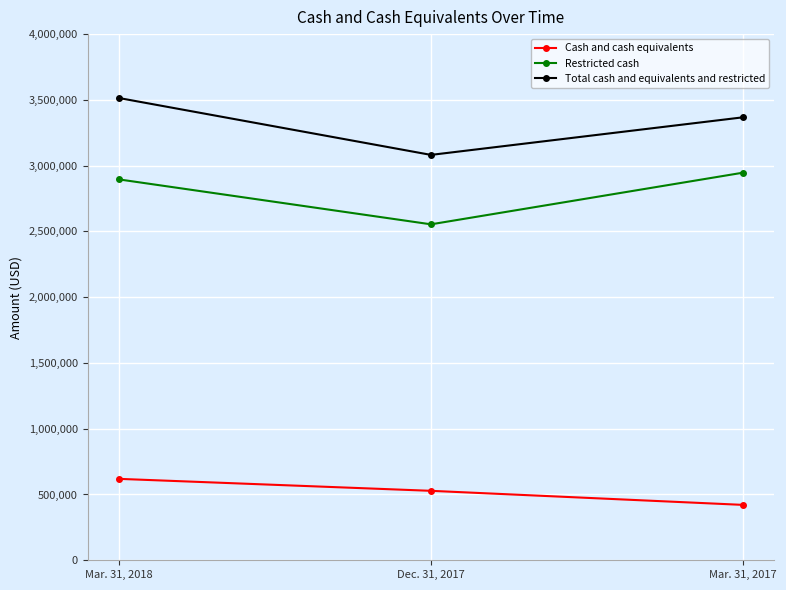

Reading left to right, what are all the values shown in this chart?

Cash and cash equivalents: Mar. 31, 2018=618809	Dec. 31, 2017=527805	Mar. 31, 2017=420826
Restricted cash: Mar. 31, 2018=2895615	Dec. 31, 2017=2553902	Mar. 31, 2017=2946736
Total cash and equivalents and restricted: Mar. 31, 2018=3514424	Dec. 31, 2017=3081707	Mar. 31, 2017=3367562